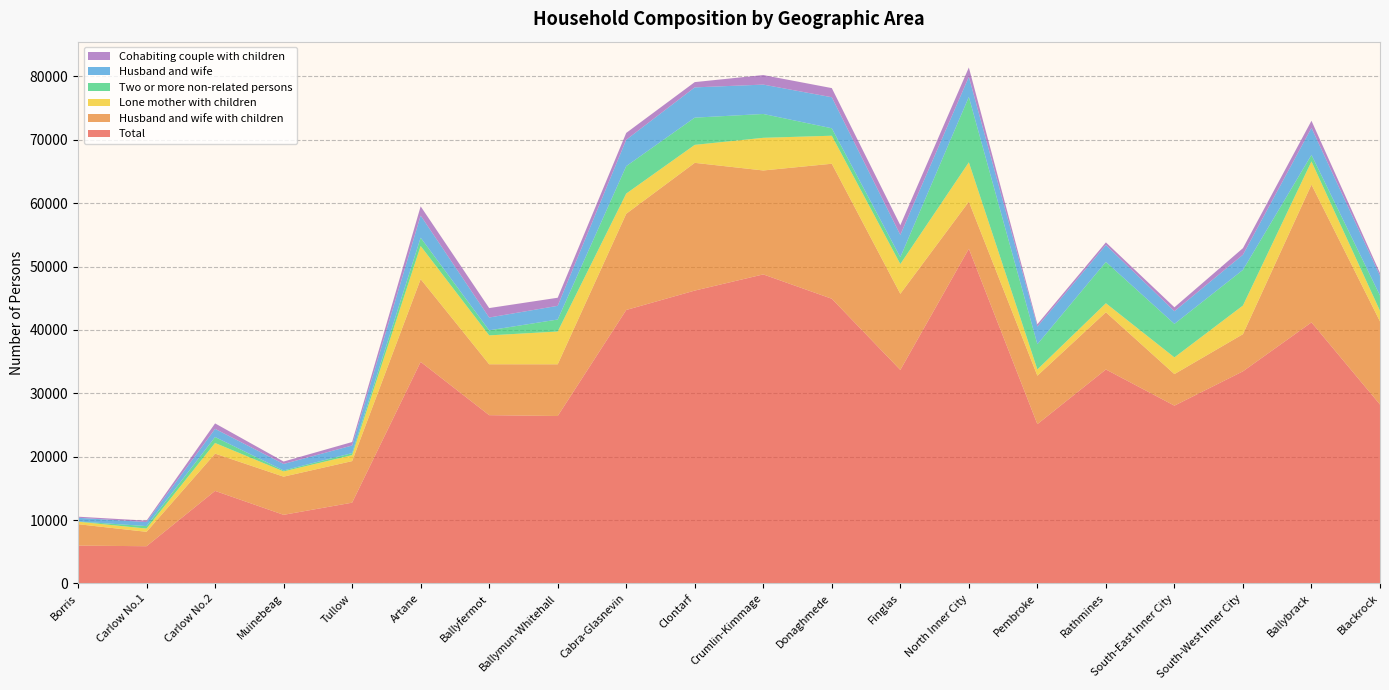

Reading left to right, transcribe all the data shown in this chart.

Total: Borris=5977	Carlow No.1=5879	Carlow No.2=14609	Muinebeag=10834	Tullow=12751	Artane=34971	Ballyfermot=26561	Ballymun-Whitehall=26426	Cabra-Glasnevin=43157	Clontarf=46218	Crumlin-Kimmage=48770	Donaghmede=44930	Finglas=33696	North Inner City=52824	Pembroke=25144	Rathmines=33771	South-East Inner City=28062	South-West Inner City=33478	Ballybrack=41200	Blackrock=28239
Husband and wife with children: Borris=3379	Carlow No.1=2273	Carlow No.2=5884	Muinebeag=6023	Tullow=6561	Artane=13057	Ballyfermot=8033	Ballymun-Whitehall=8159	Cabra-Glasnevin=15184	Clontarf=20158	Crumlin-Kimmage=16403	Donaghmede=21304	Finglas=12013	North Inner City=7423	Pembroke=7647	Rathmines=9027	South-East Inner City=4980	South-West Inner City=5862	Ballybrack=21742	Blackrock=13113
Lone mother with children: Borris=393	Carlow No.1=515	Carlow No.2=1678	Muinebeag=828	Tullow=943	Artane=5228	Ballyfermot=4557	Ballymun-Whitehall=5175	Cabra-Glasnevin=3185	Clontarf=2836	Crumlin-Kimmage=5153	Donaghmede=4421	Finglas=4696	North Inner City=6213	Pembroke=986	Rathmines=1423	South-East Inner City=2636	South-West Inner City=4520	Ballybrack=3660	Blackrock=1672
Two or more non-related persons: Borris=33	Carlow No.1=388	Carlow No.2=936	Muinebeag=150	Tullow=321	Artane=1307	Ballyfermot=801	Ballymun-Whitehall=1892	Cabra-Glasnevin=4329	Clontarf=4296	Crumlin-Kimmage=3760	Donaghmede=1174	Finglas=1072	North Inner City=10317	Pembroke=3980	Rathmines=6525	South-East Inner City=5285	South-West Inner City=5623	Ballybrack=1025	Blackrock=2422
Husband and wife: Borris=586	Carlow No.1=636	Carlow No.2=1292	Muinebeag=1022	Tullow=1196	Artane=3492	Ballyfermot=2016	Ballymun-Whitehall=2160	Cabra-Glasnevin=4166	Clontarf=4774	Crumlin-Kimmage=4636	Donaghmede=4898	Finglas=3530	North Inner City=3168	Pembroke=2778	Rathmines=2666	South-East Inner City=2000	South-West Inner City=2390	Ballybrack=4266	Blackrock=3116
Cohabiting couple with children: Borris=171	Carlow No.1=224	Carlow No.2=862	Muinebeag=386	Tullow=551	Artane=1458	Ballyfermot=1491	Ballymun-Whitehall=1277	Cabra-Glasnevin=1075	Clontarf=834	Crumlin-Kimmage=1504	Donaghmede=1443	Finglas=1523	North Inner City=1480	Pembroke=375	Rathmines=413	South-East Inner City=618	South-West Inner City=1041	Ballybrack=1123	Blackrock=432